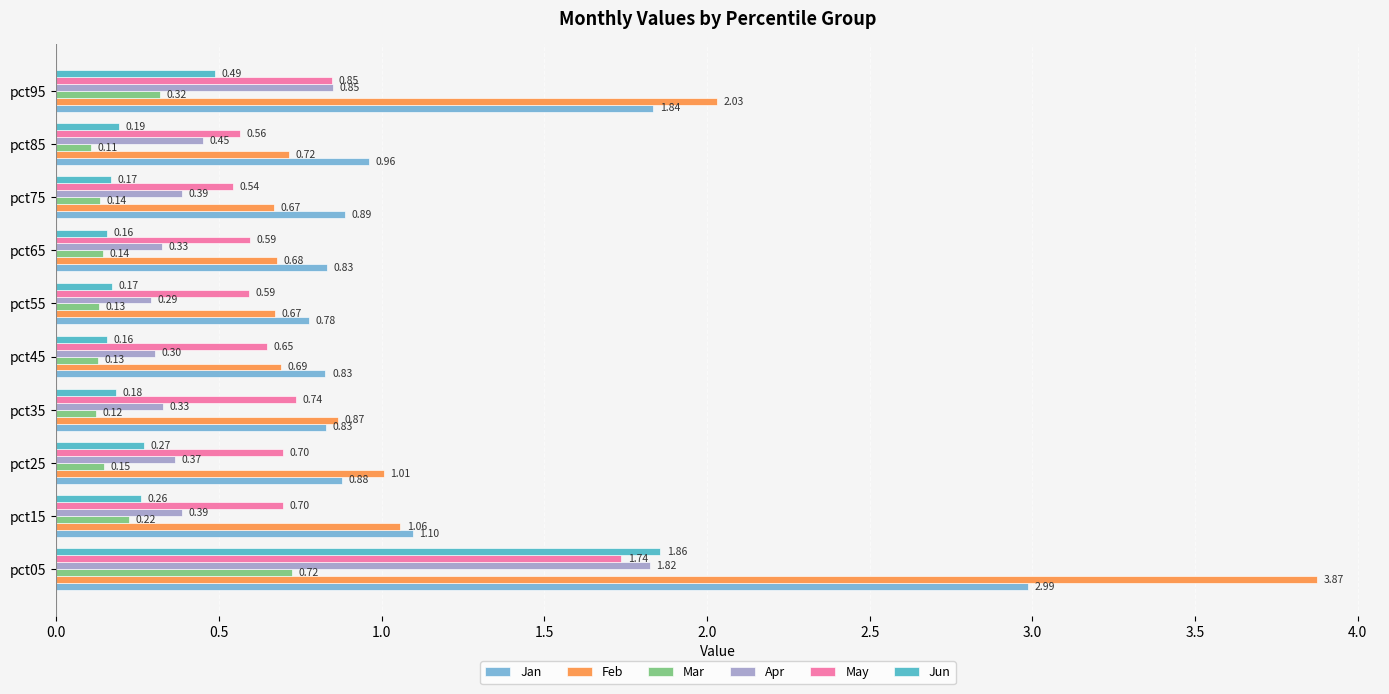

Rank the series at pct35 from highest to lowest value.

Feb, Jan, May, Apr, Jun, Mar